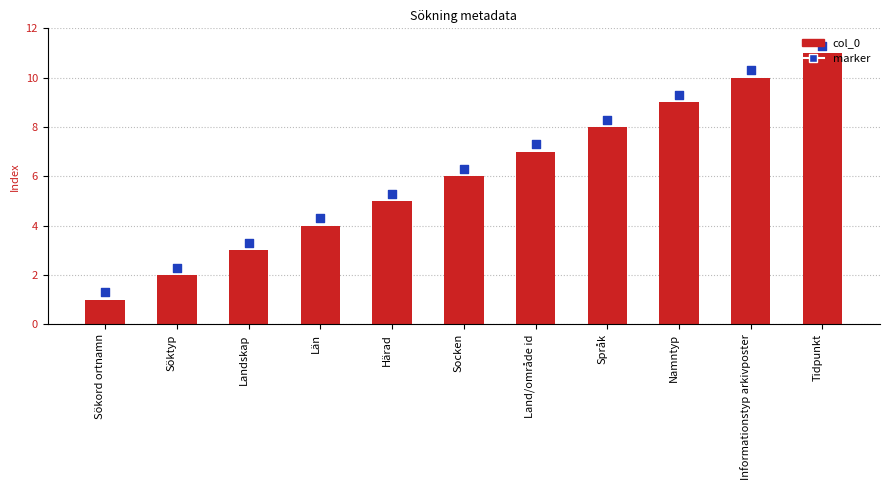

Is the value of marker at Land/område id greater than the value of col_0 at Län?

Yes